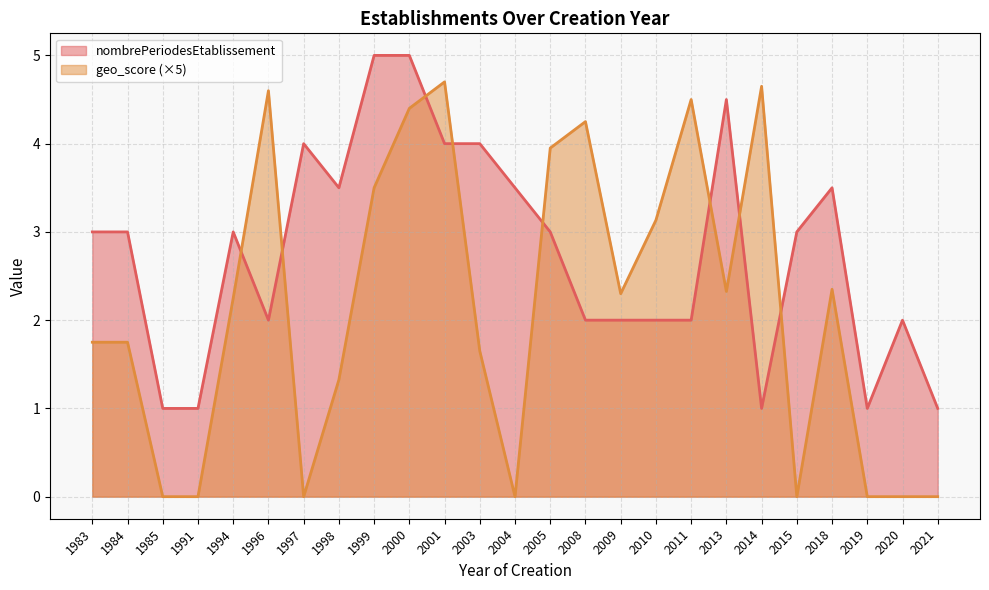

True or false: nombrePeriodesEtablissement has a value of 4.0 at 1997.

True